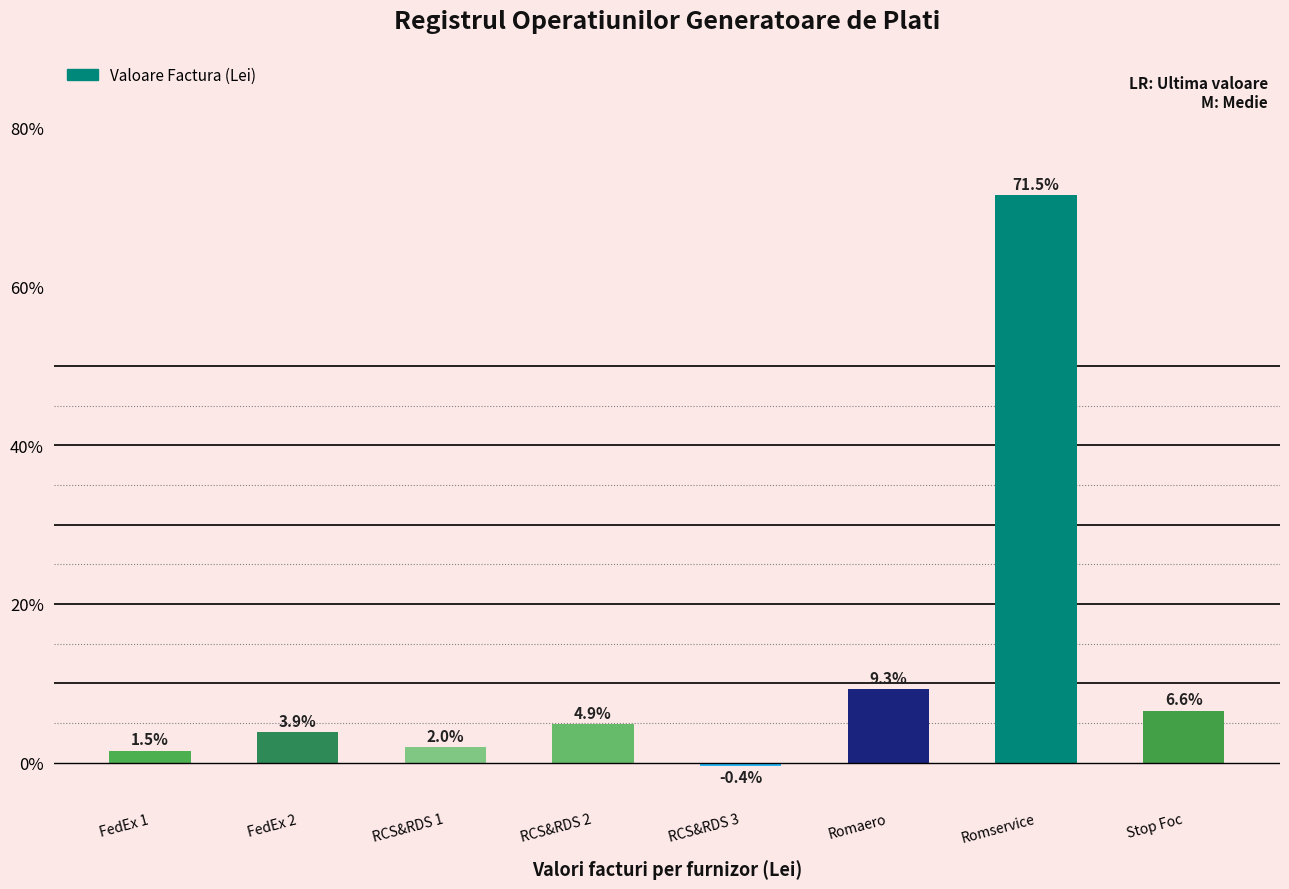

How many values are above zero?

7